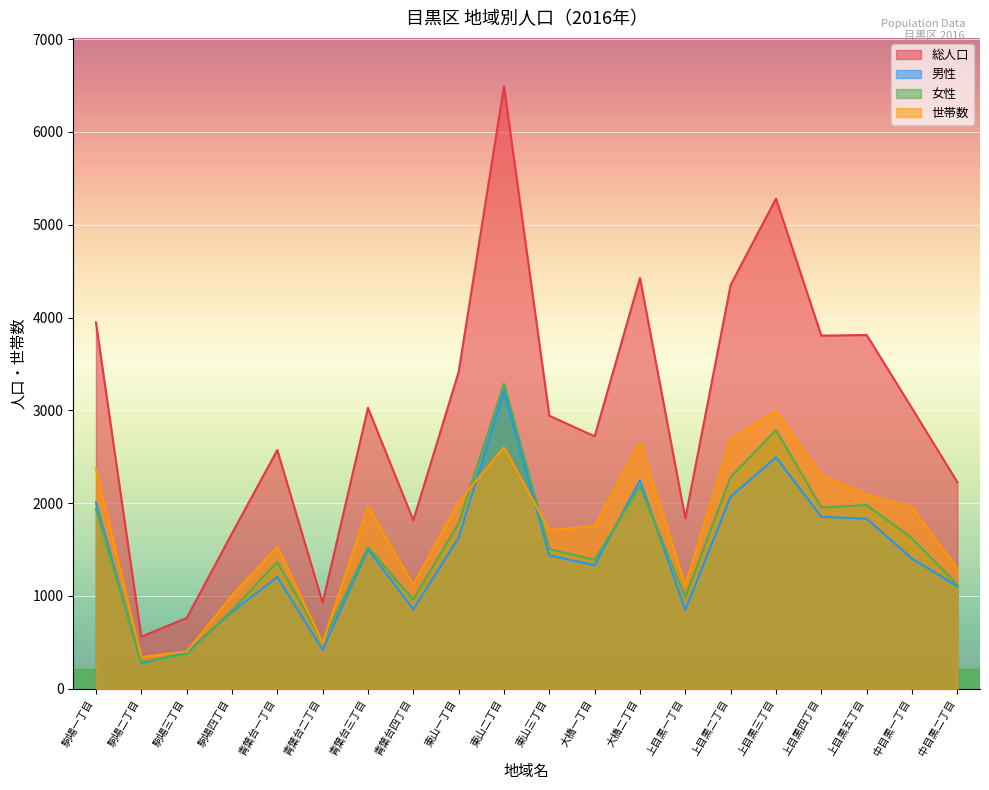

What position from the left is 東山一丁目?

9